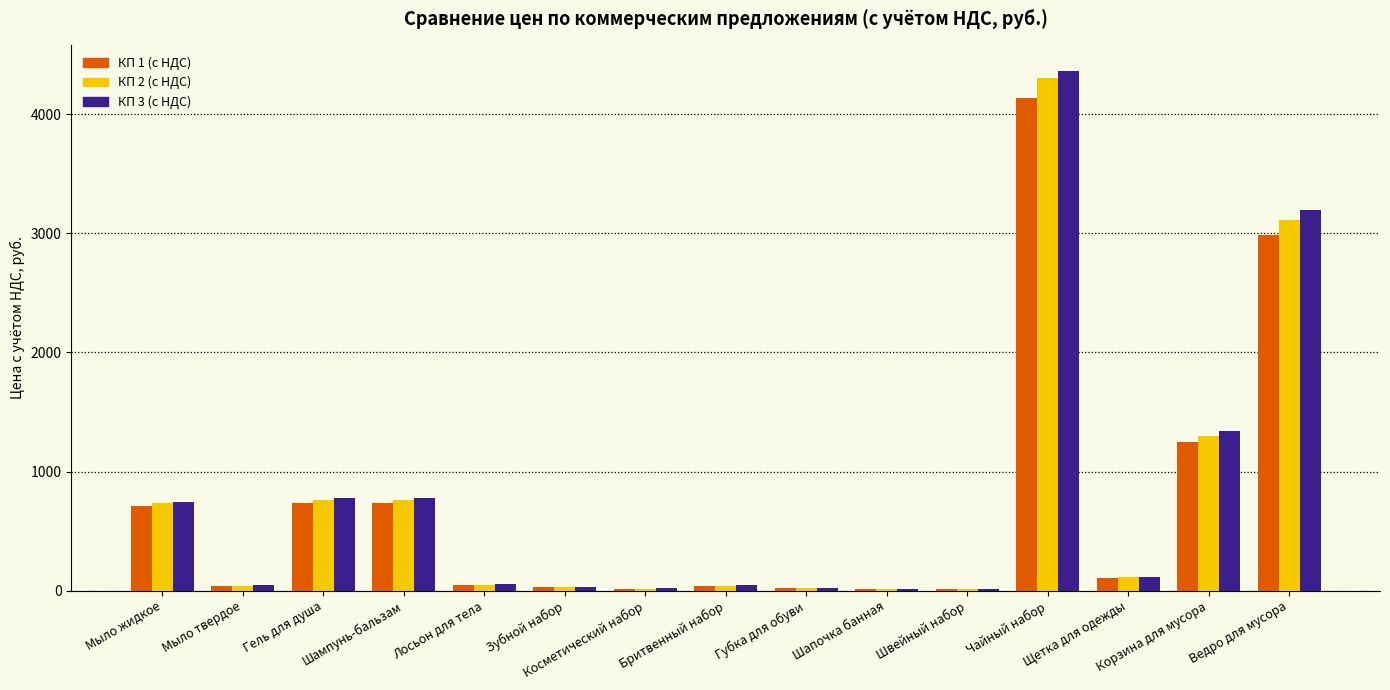

Between Косметический набор and Корзина для мусора, which series saw the biggest shift?

КП 3 (с НДС)